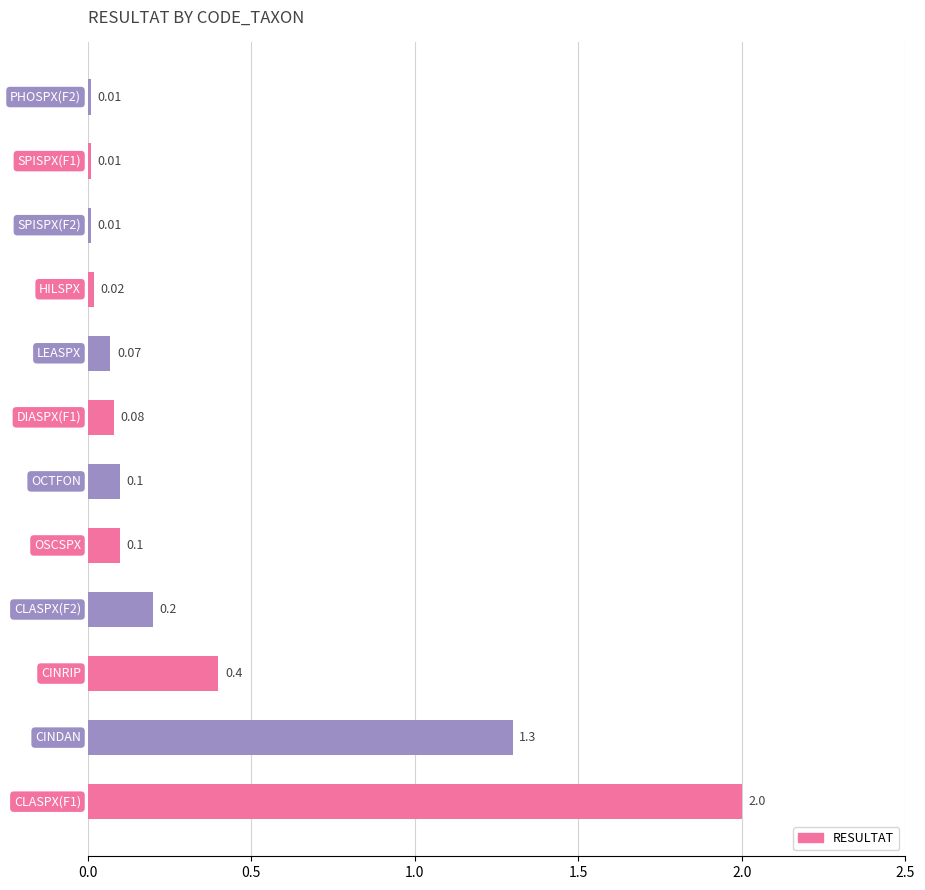

Does the chart contain any negative values?

No